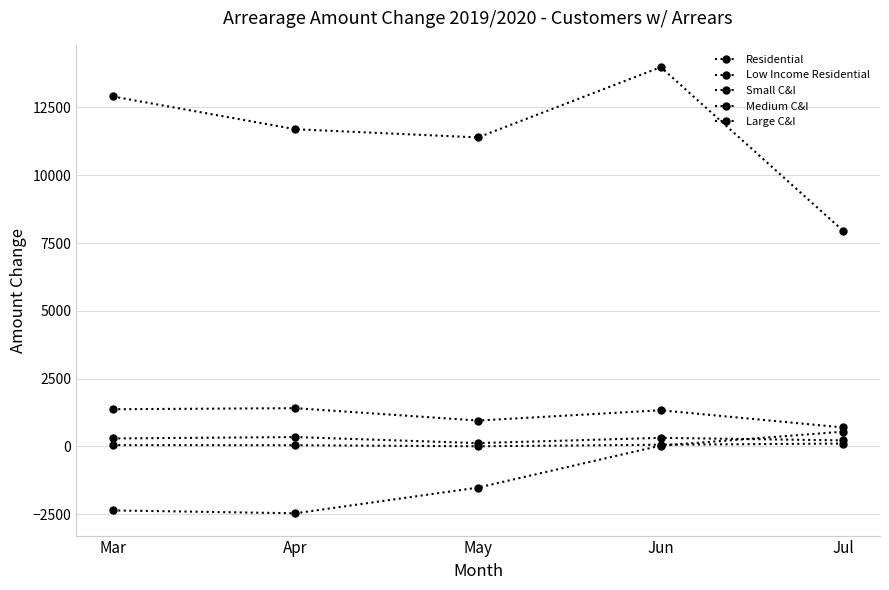

What is the spread (max minus min) of values at Mar?

15265